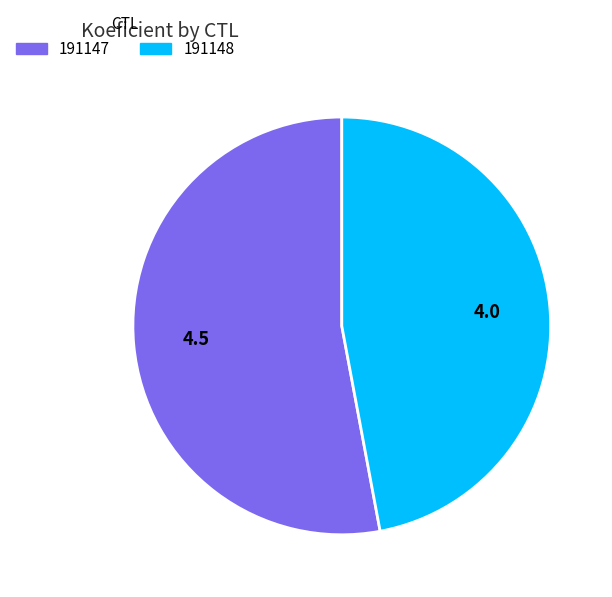

Is it true that 191147 is 64% of the pie?

False